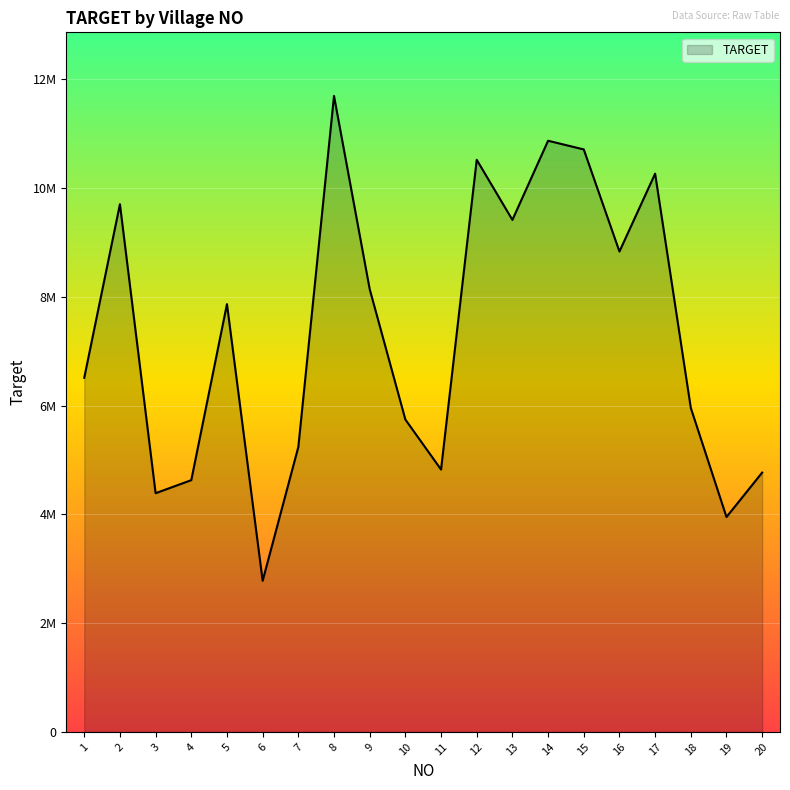

Is this an area chart (filled region under the line)?

Yes